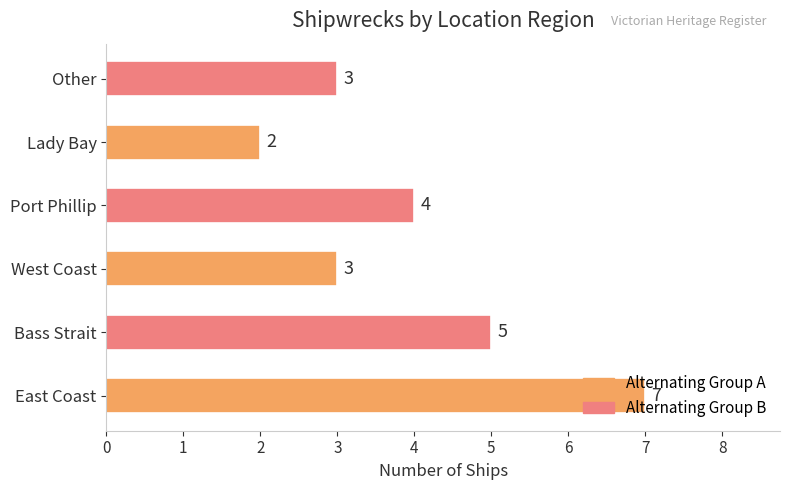

Between Bass Strait and Lady Bay, which is larger?

Bass Strait